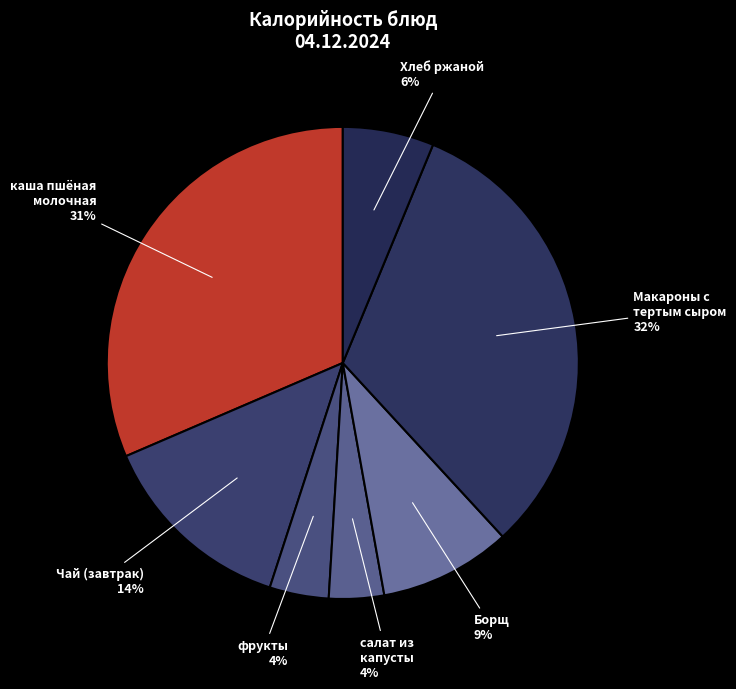

To the nearest percent, what is the difference between the largest and smallest slice percentages?

28%